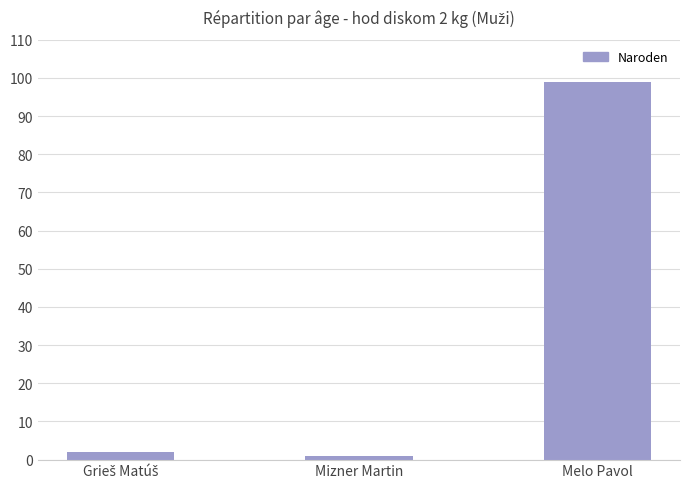

Which label corresponds to the largest value in the chart?

Melo Pavol